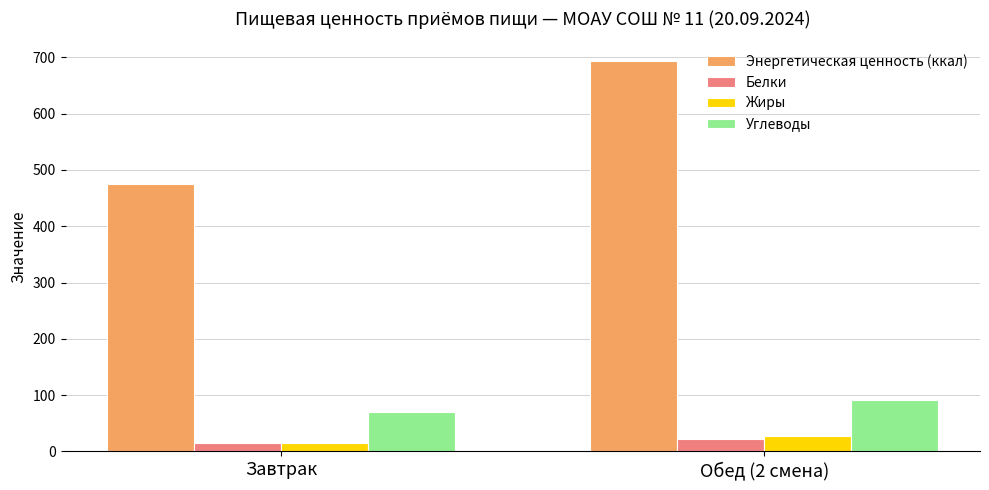

How many groups of bars are there?

2